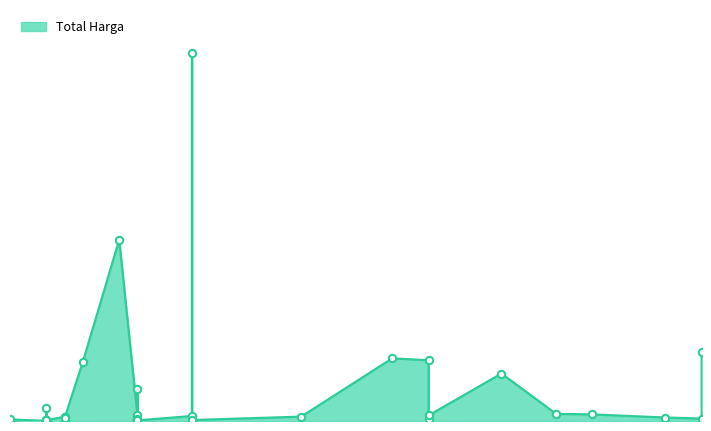

Which has a higher value, 2021-11-11 or 2021-12-01?

2021-12-01